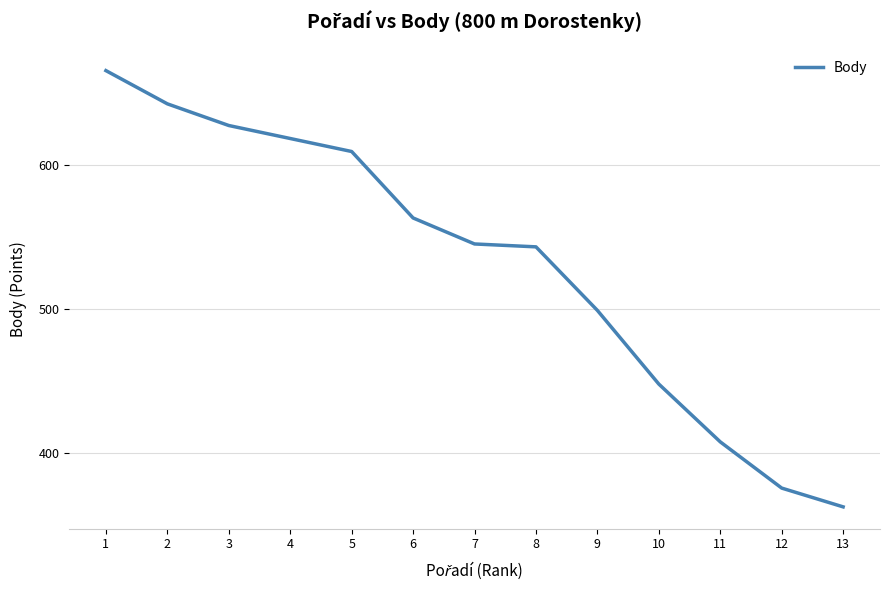

What is the minimum value shown in the chart?

363